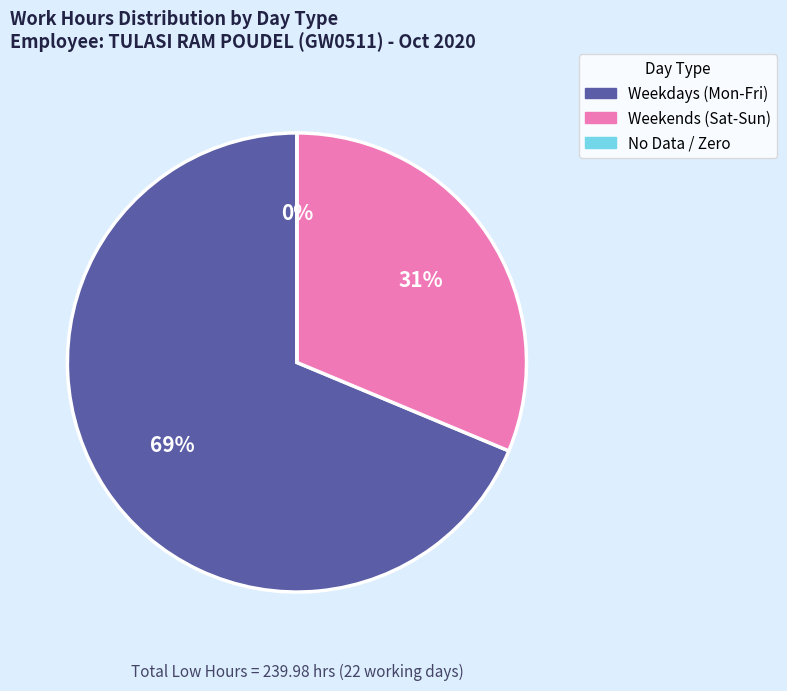

The 10-Sat slice represents 1% of the pie. True or false?

False